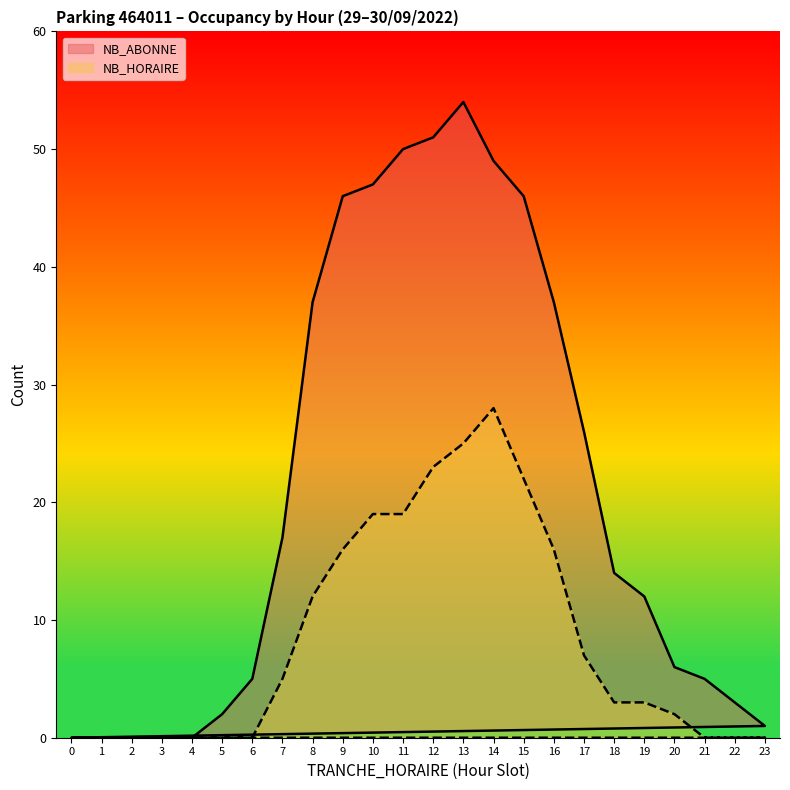

At how many categories does at least one series exceed 18?

10